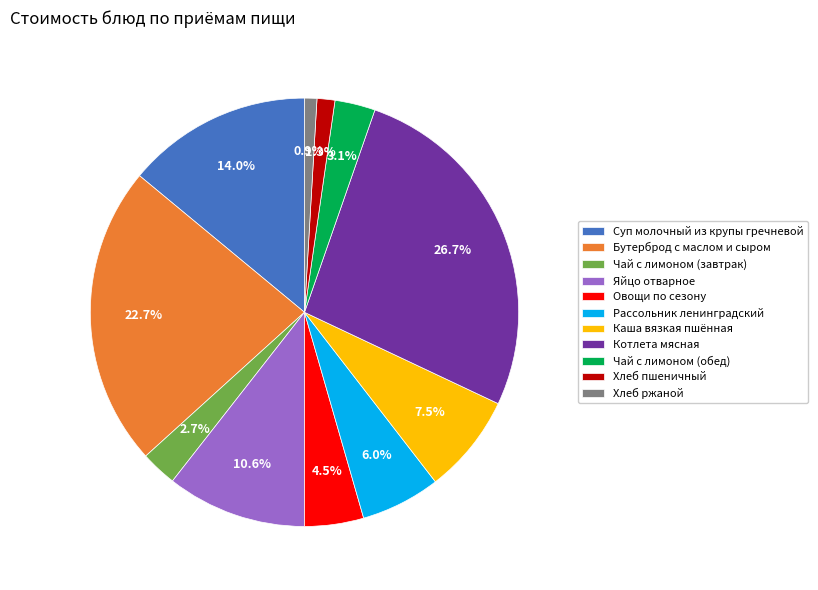

What percentage is NOT represented by Овощи по сезону?

95.5%